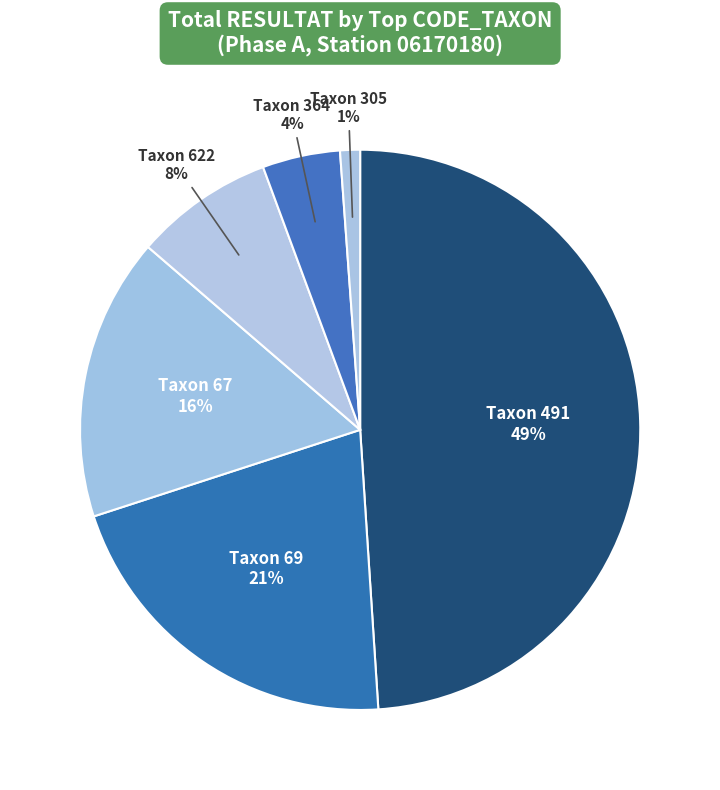

Is there any slice that represents more than half of the pie?

No